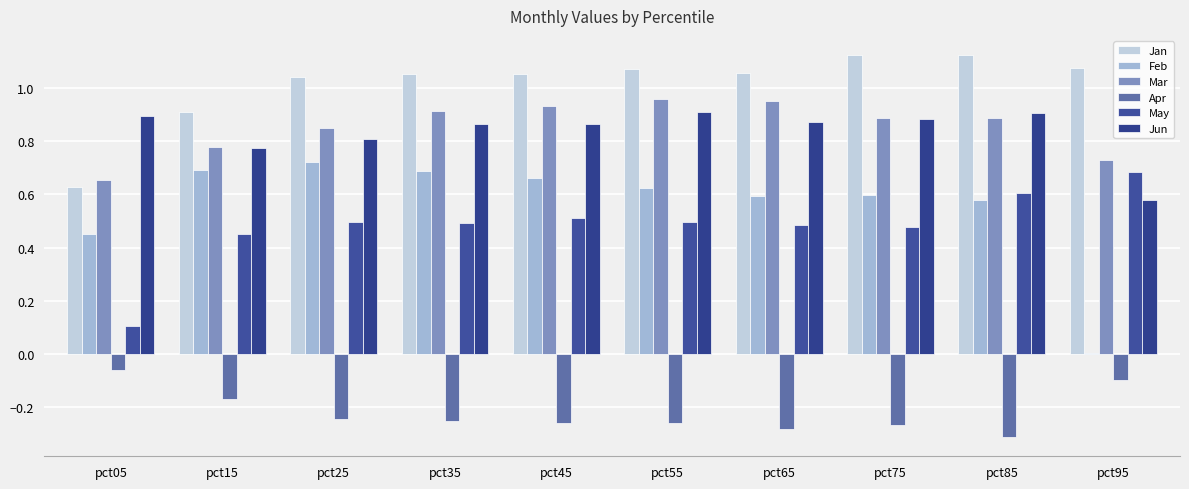

Reading left to right, list all the values displayed in this chart.

Jan: pct05=0.6	pct15=0.9	pct25=1.0	pct35=1.1	pct45=1.1	pct55=1.1	pct65=1.1	pct75=1.1	pct85=1.1	pct95=1.1
Feb: pct05=0.4	pct15=0.7	pct25=0.7	pct35=0.7	pct45=0.7	pct55=0.6	pct65=0.6	pct75=0.6	pct85=0.6	pct95=0.0
Mar: pct05=0.7	pct15=0.8	pct25=0.9	pct35=0.9	pct45=0.9	pct55=1.0	pct65=1.0	pct75=0.9	pct85=0.9	pct95=0.7
Apr: pct05=-0.1	pct15=-0.2	pct25=-0.2	pct35=-0.3	pct45=-0.3	pct55=-0.3	pct65=-0.3	pct75=-0.3	pct85=-0.3	pct95=-0.1
May: pct05=0.1	pct15=0.5	pct25=0.5	pct35=0.5	pct45=0.5	pct55=0.5	pct65=0.5	pct75=0.5	pct85=0.6	pct95=0.7
Jun: pct05=0.9	pct15=0.8	pct25=0.8	pct35=0.9	pct45=0.9	pct55=0.9	pct65=0.9	pct75=0.9	pct85=0.9	pct95=0.6